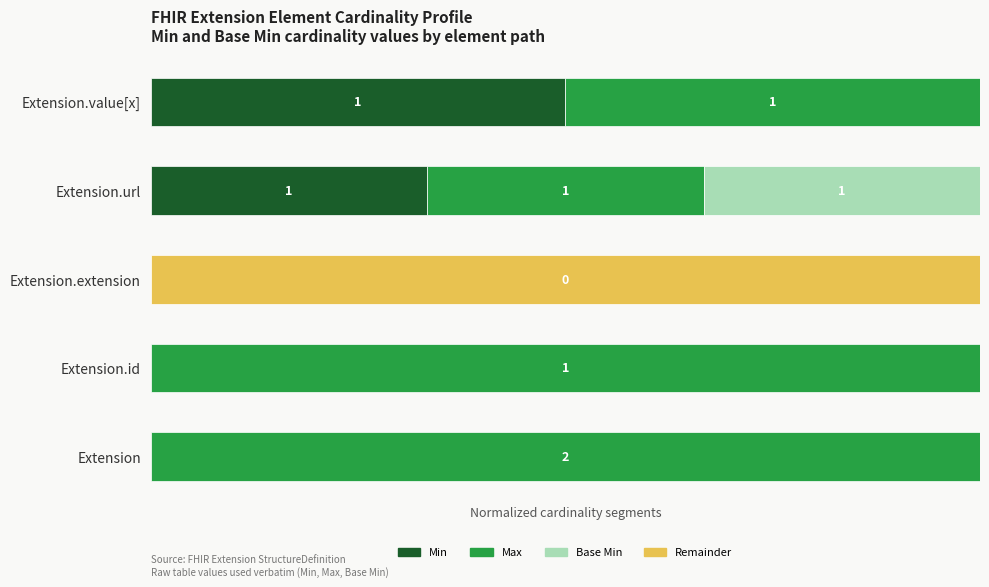

How many groups of bars are there?

5